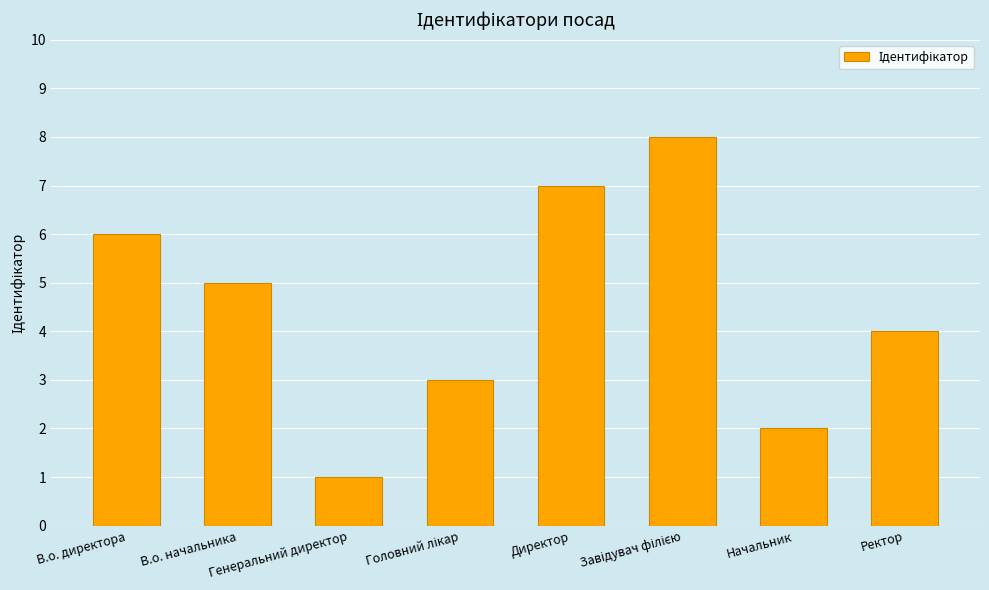

What is the maximum value shown in the chart?

8